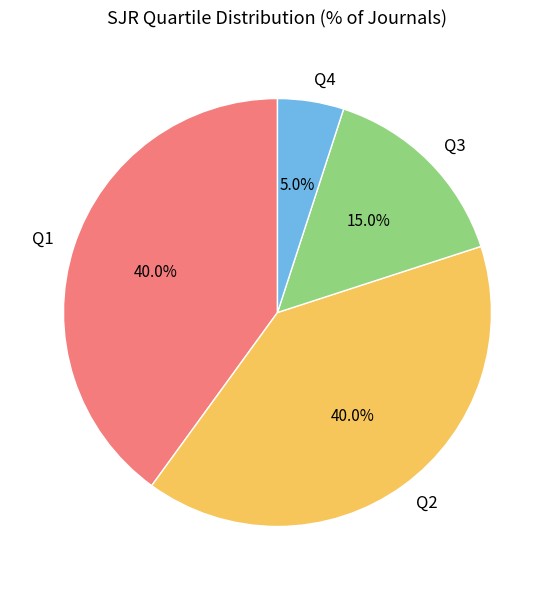

Is there a majority slice in this chart?

No